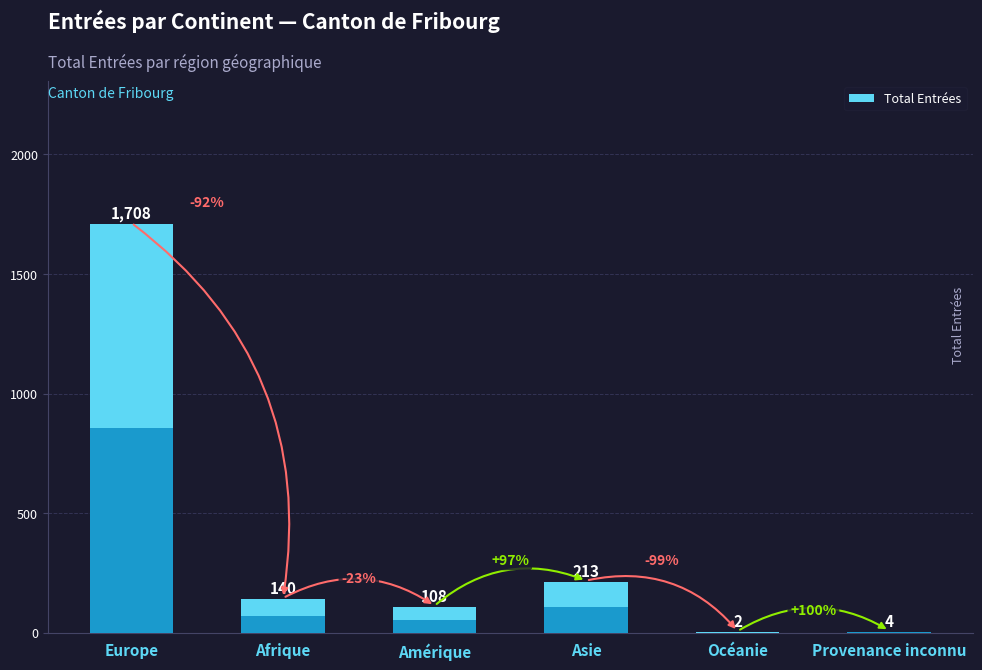

What is the greatest value displayed?

1708